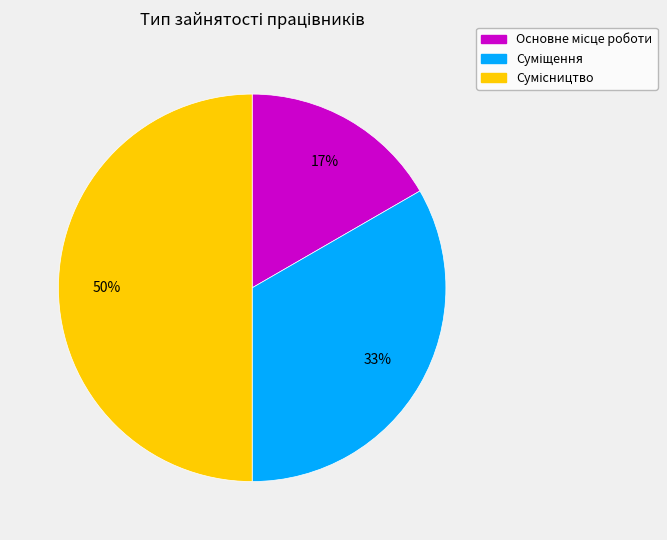

To the nearest percent, what is the difference between the largest and smallest slice percentages?

33%